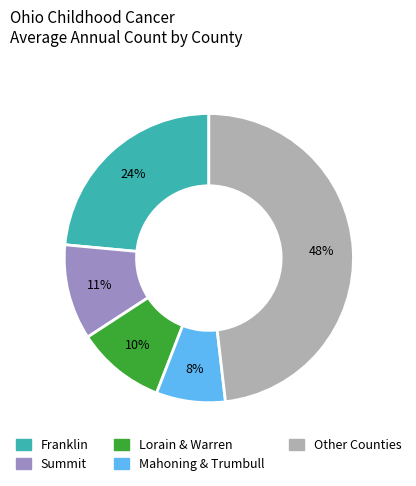

Is it true that Other Counties is 48% of the pie?

True